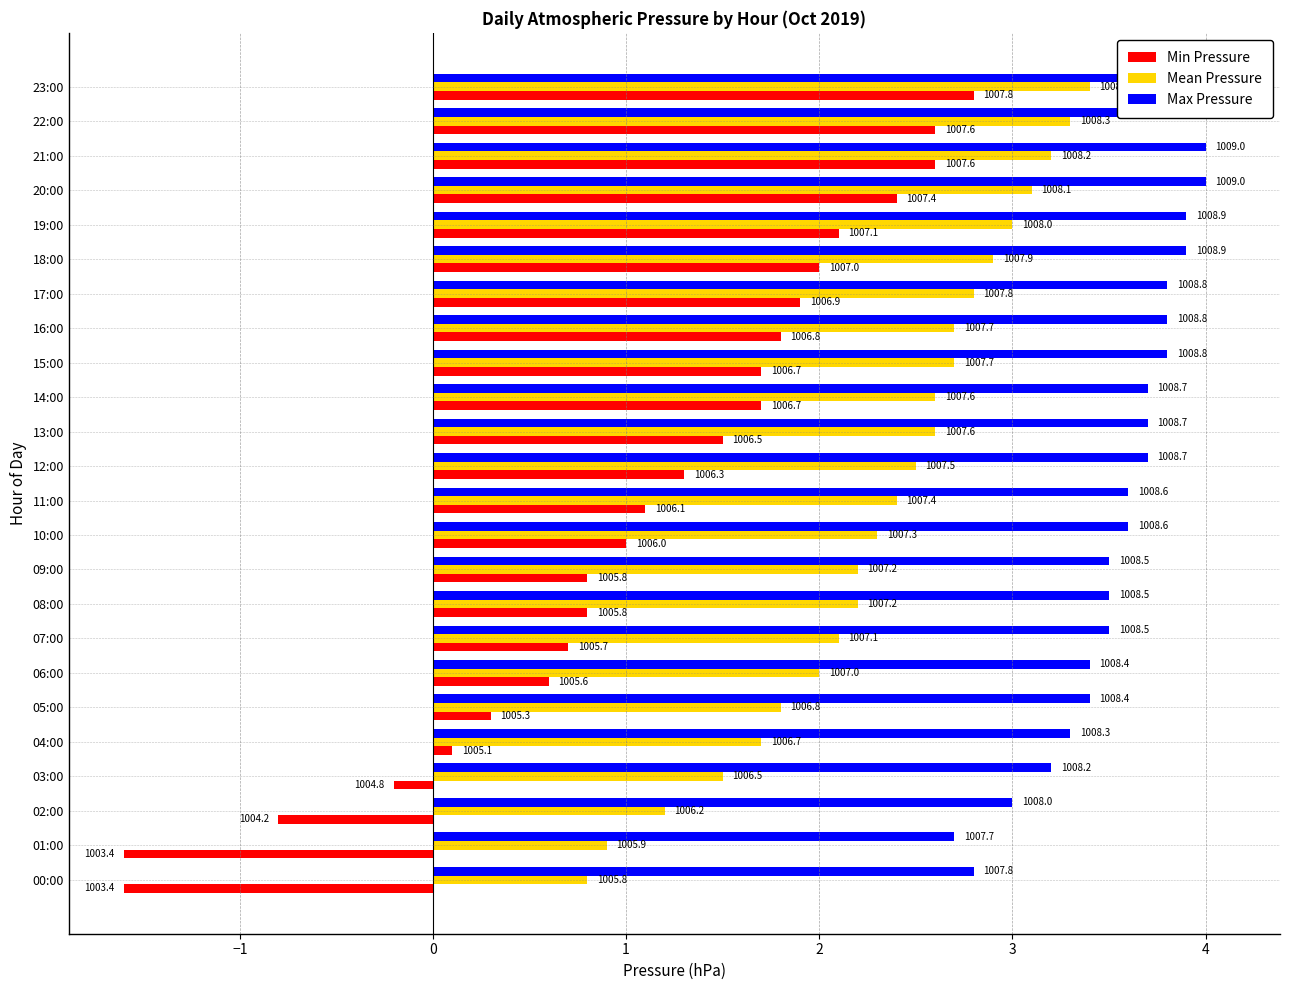

Which series has the widest spread of values?

Min Pressure